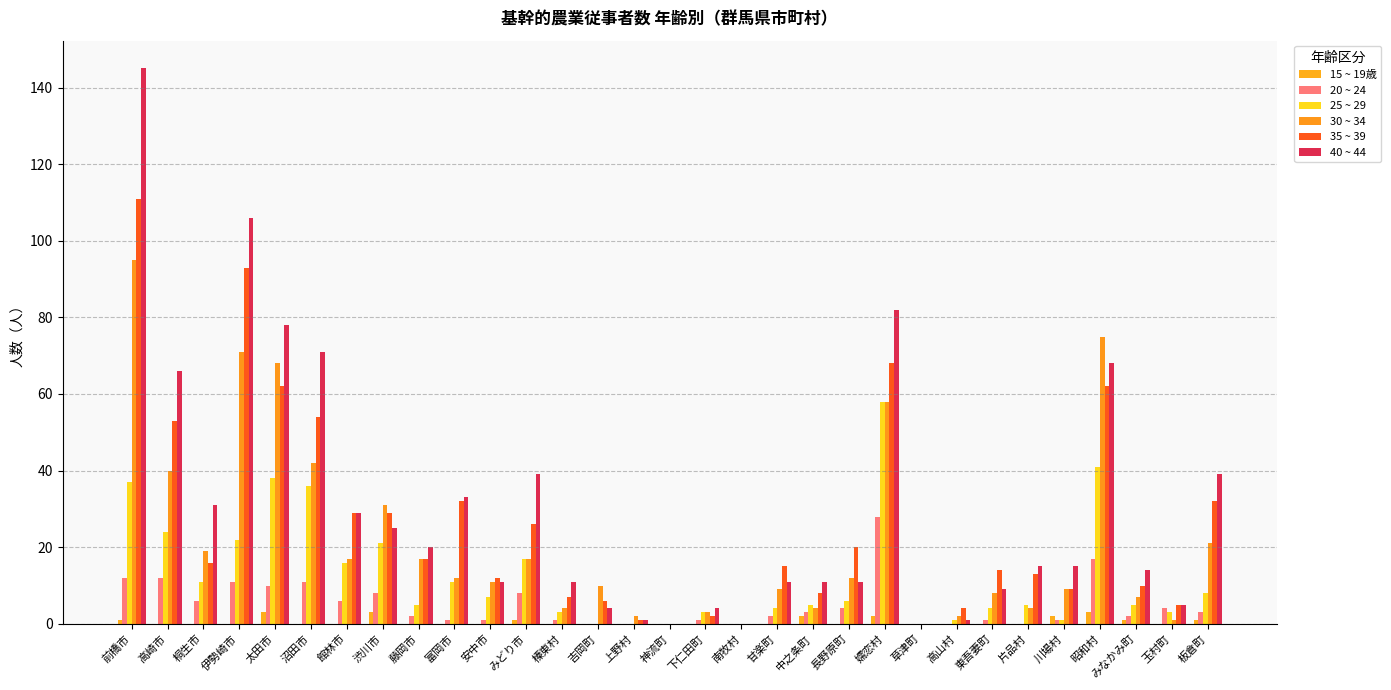

Between 太田市 and 板倉町, which is larger?

太田市